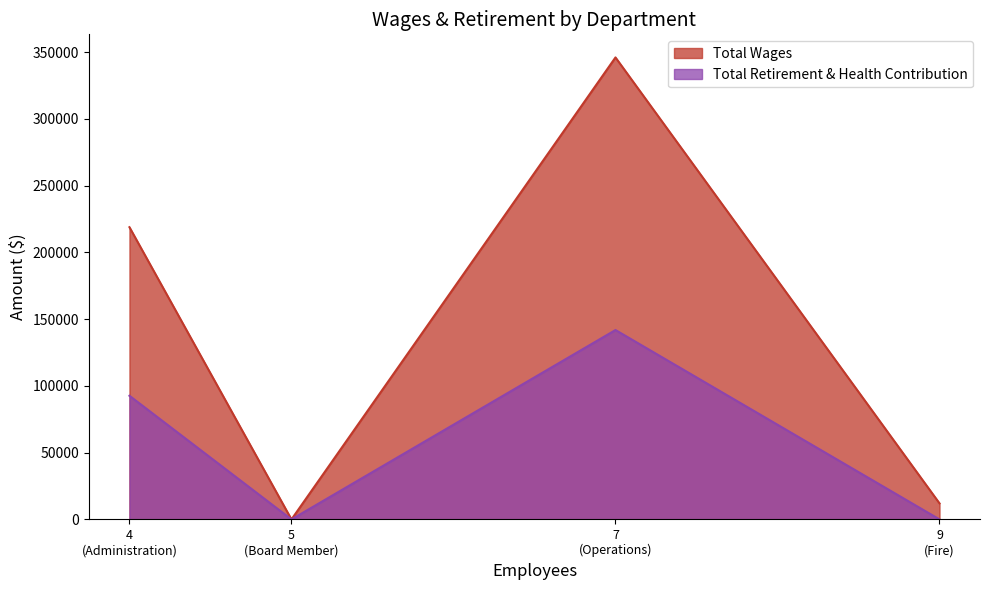

Reading right to left, transcribe all the data shown in this chart.

Total Wages: 12024	346114	0	218924
Total Retirement & Health Contribution: 0	141883	0	92631